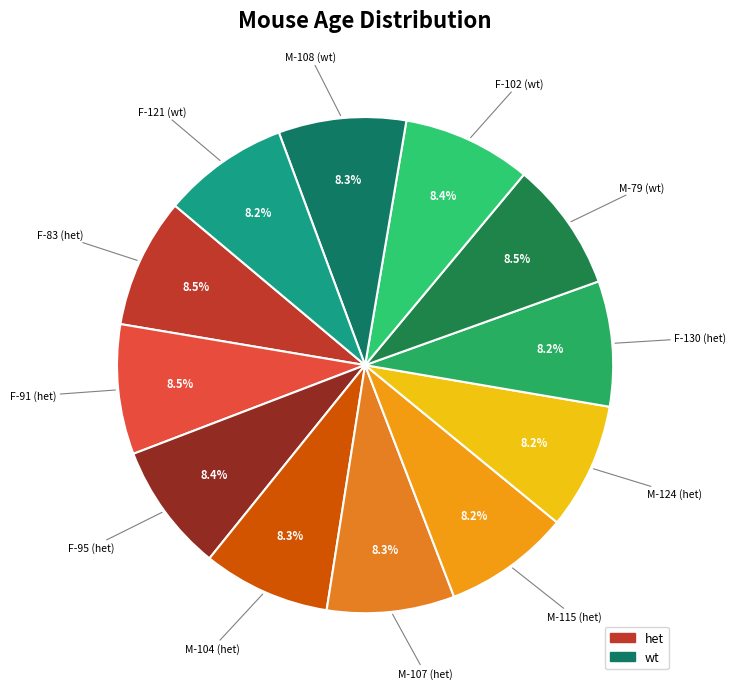

Which category has the smallest portion of the pie?

F-130 (het)